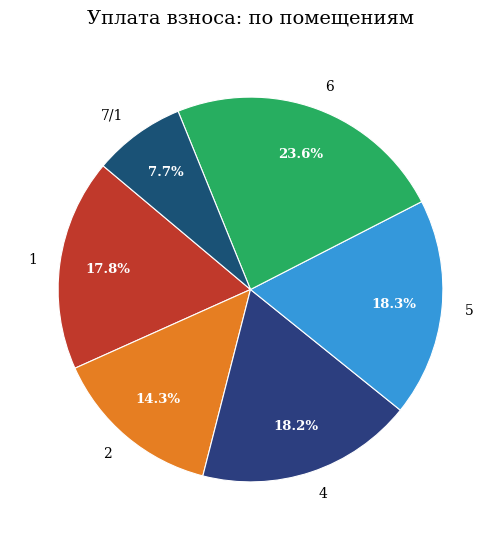

Which category has the biggest portion of the pie?

6